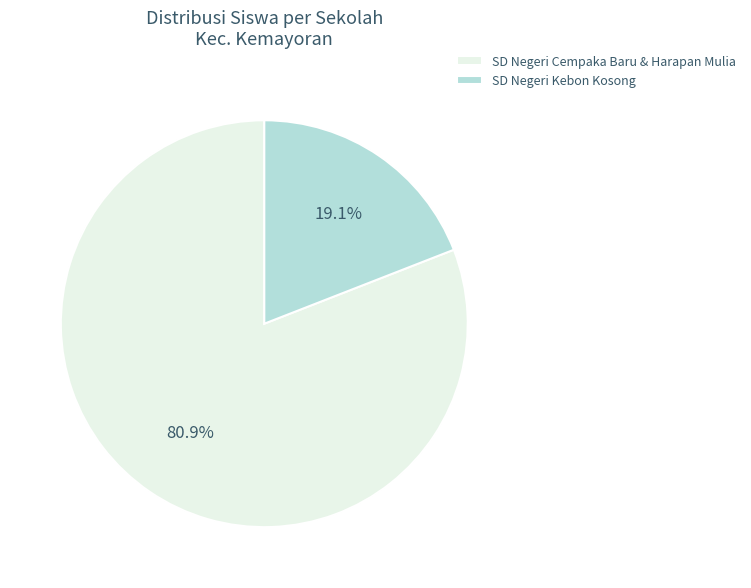

What portion of the pie excludes SD Negeri Kebon Kosong?

80.9%